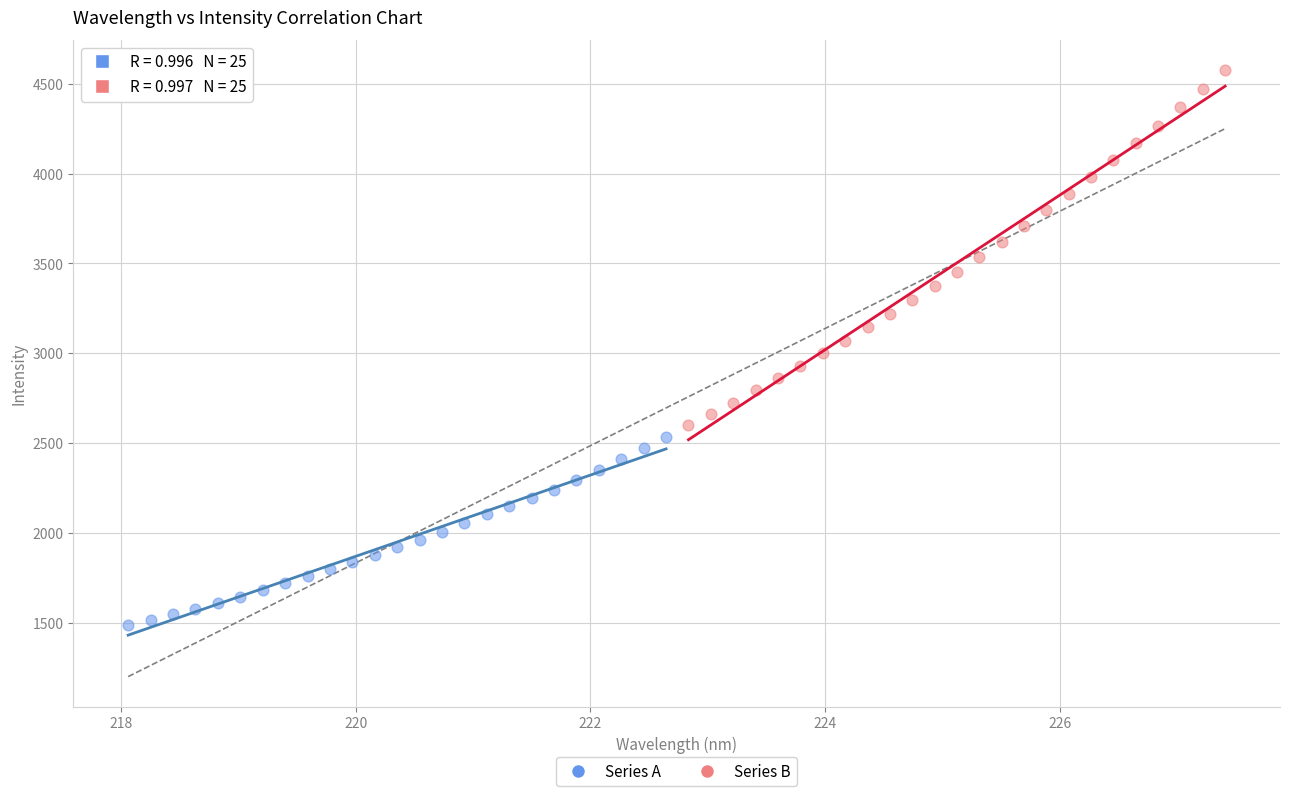

Which series reaches the maximum Y coordinate?

Series B